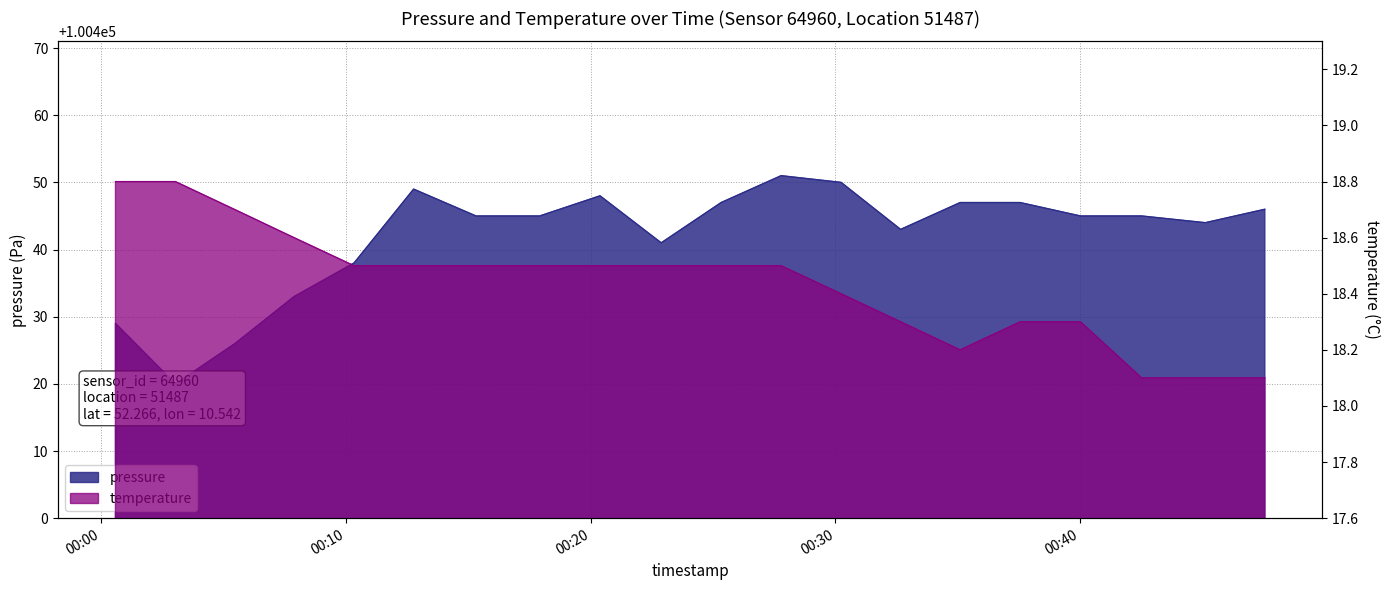

How many values in the pressure series exceed 100445?

8